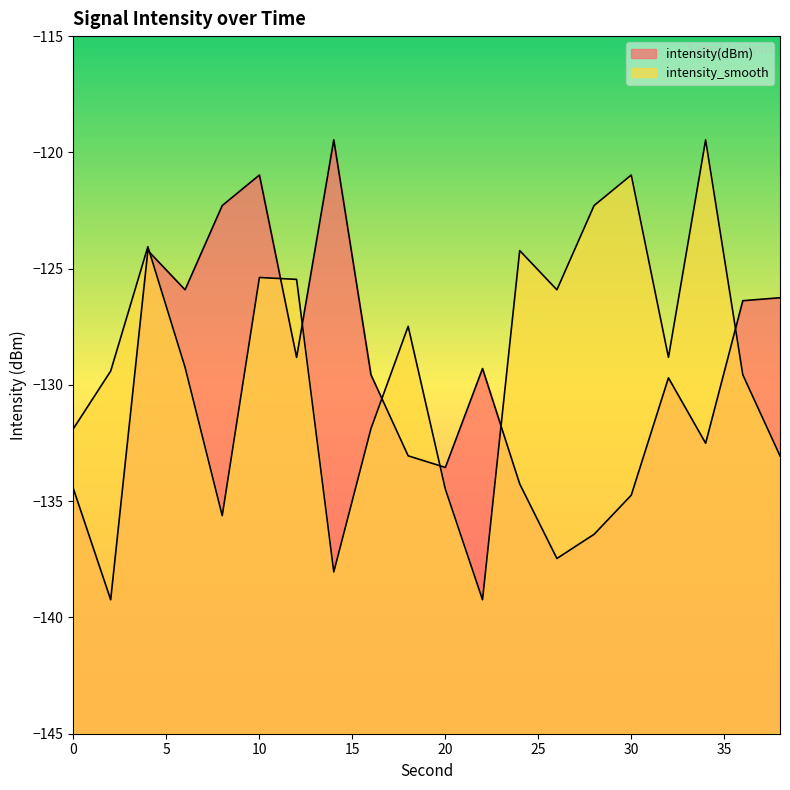

At how many categories does at least one series exceed -137?

20